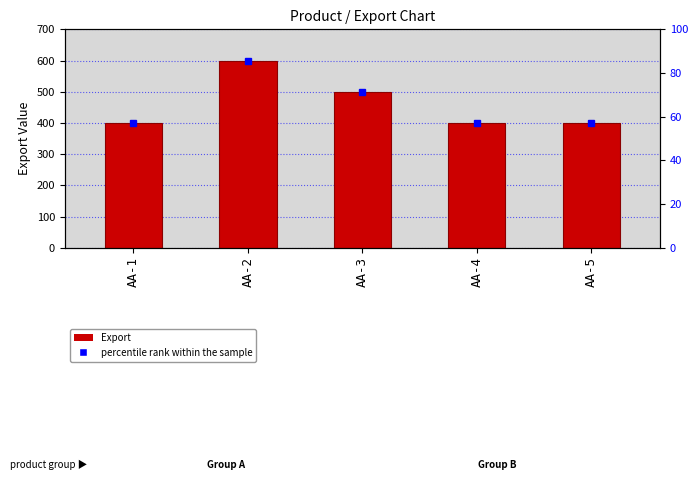

List the labels in order of value, smallest first.

AA-1, AA-4, AA-5, AA-3, AA-2